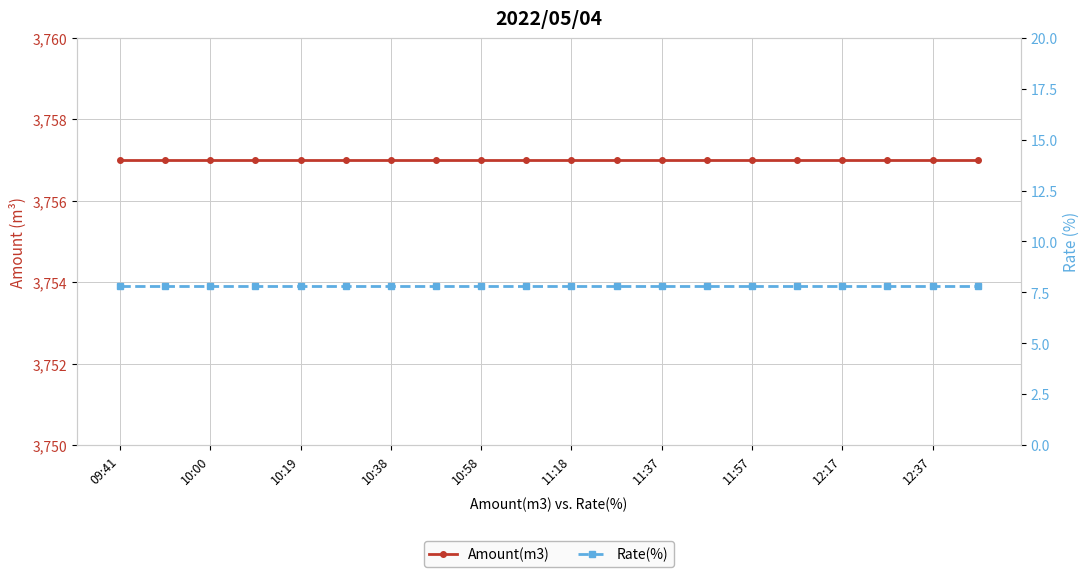

At which category is the sum across all series the highest?

09:41